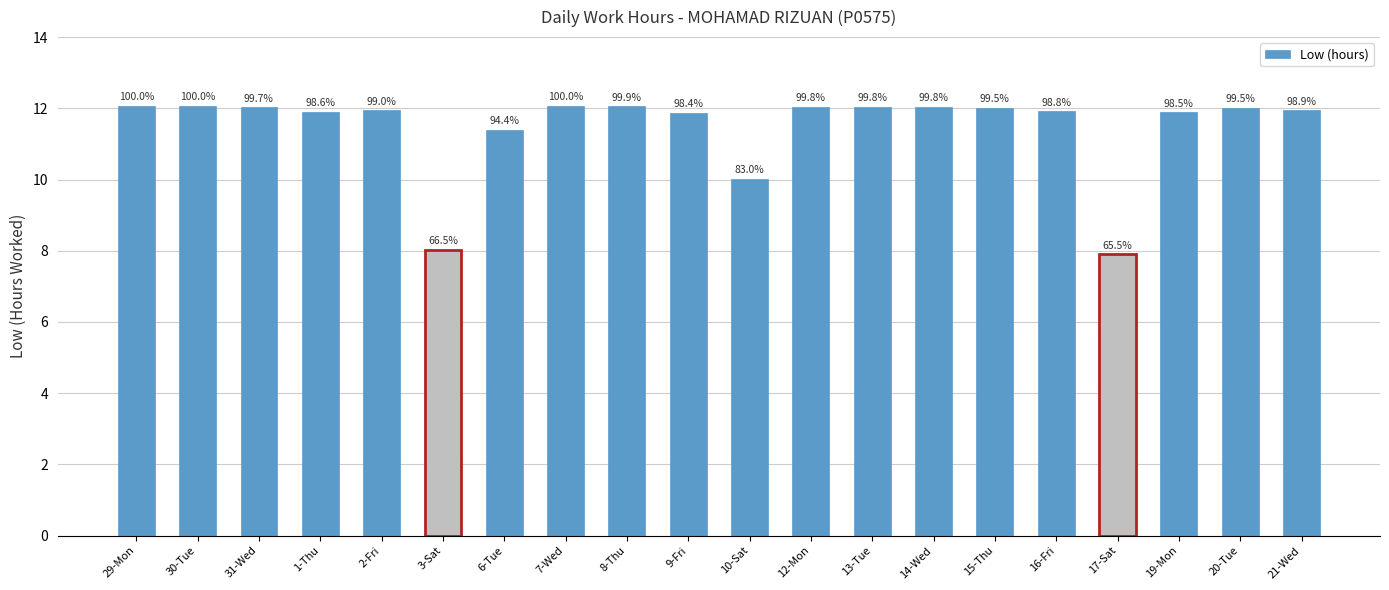

List the labels in order of value, largest first.

29-Mon, 30-Tue, 7-Wed, 8-Thu, 12-Mon, 13-Tue, 14-Wed, 31-Wed, 15-Thu, 20-Tue, 2-Fri, 21-Wed, 16-Fri, 1-Thu, 19-Mon, 9-Fri, 6-Tue, 10-Sat, 3-Sat, 17-Sat